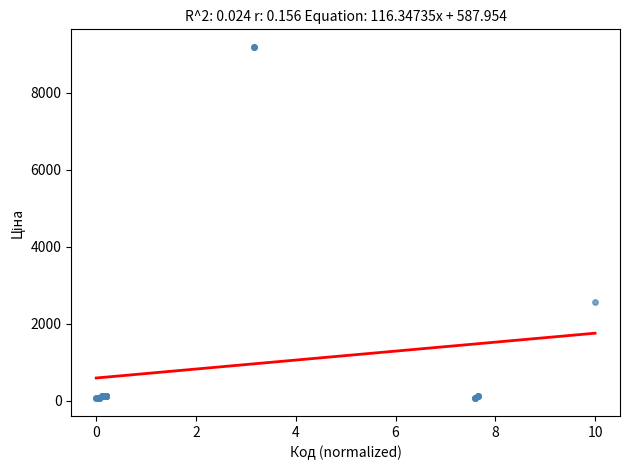

What Y value in the scatter plot is closest to 4620?

2572.0